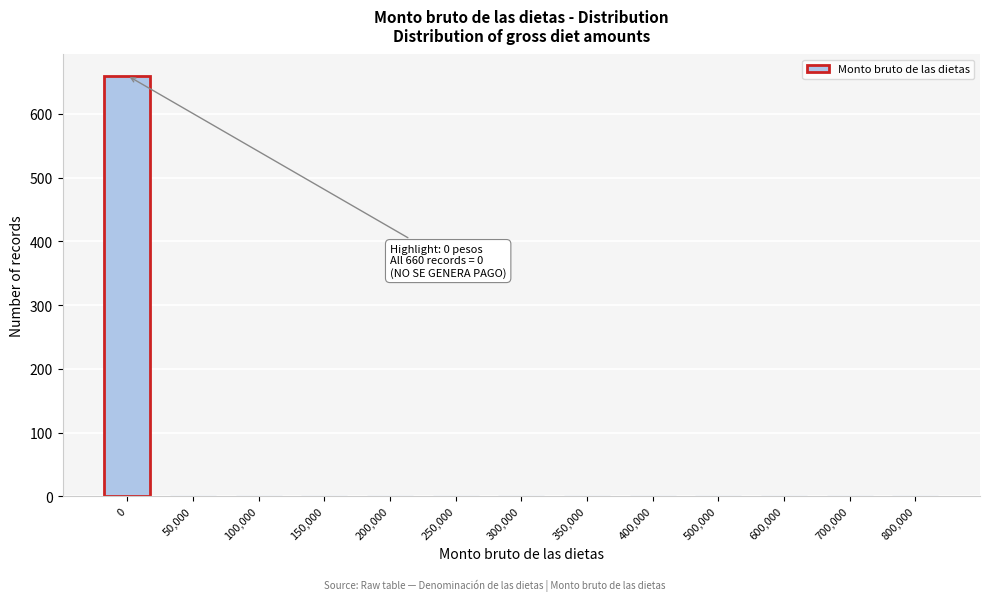

Reading left to right, extract all data points from this chart.

0=660	50,000=0	100,000=0	150,000=0	200,000=0	250,000=0	300,000=0	350,000=0	400,000=0	500,000=0	600,000=0	700,000=0	800,000=0